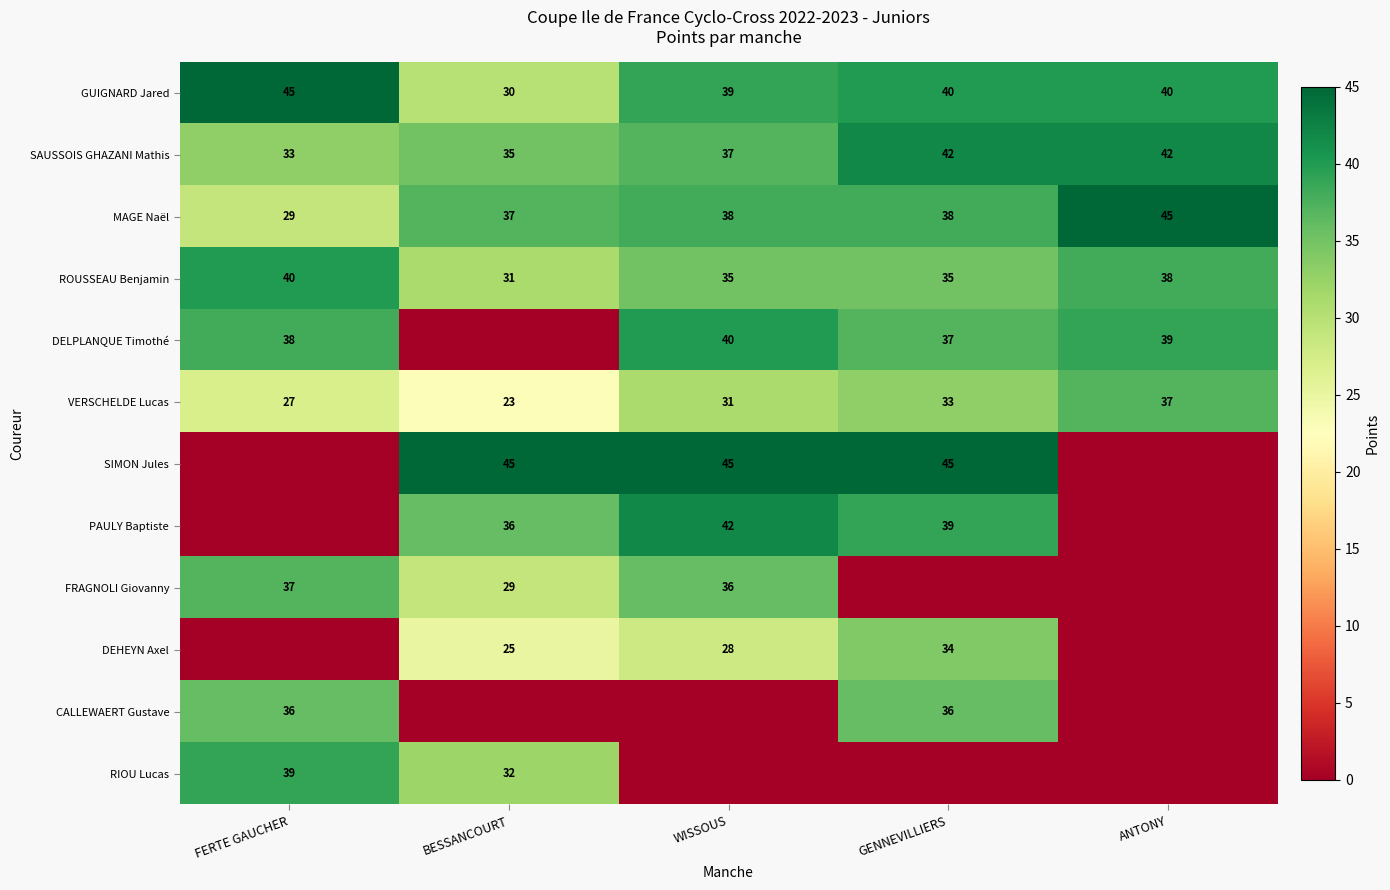

What is the difference between the second highest and minimum values in the SAUSSOIS GHAZANI Mathis series?

9